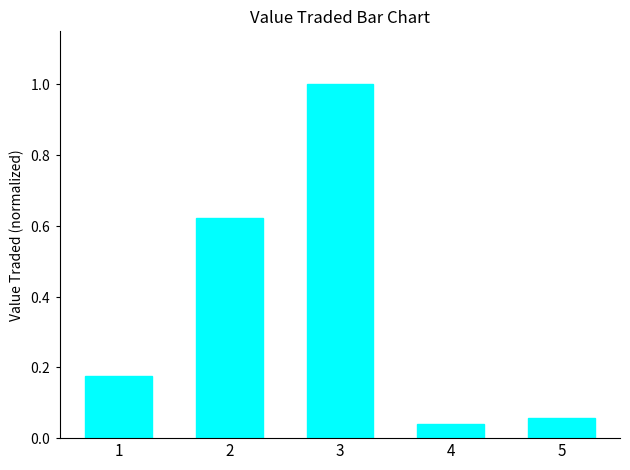

Does the chart contain any negative values?

No